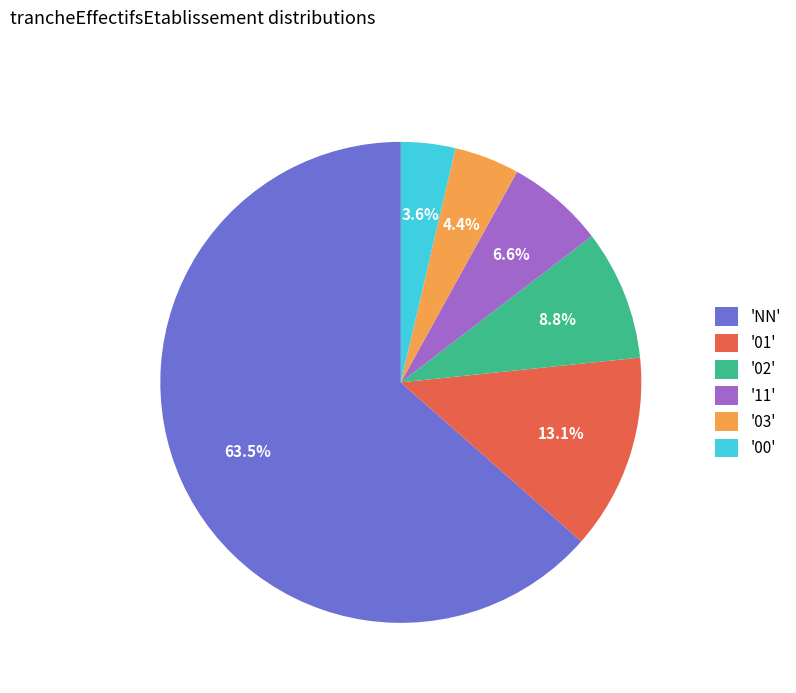

Is the sum of '01' and '03' greater than half?

No